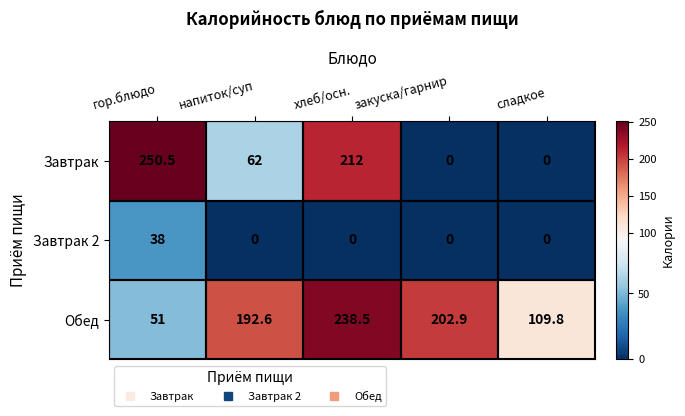

List the series in order of their overall mean, highest first.

Обед, Завтрак, Завтрак 2